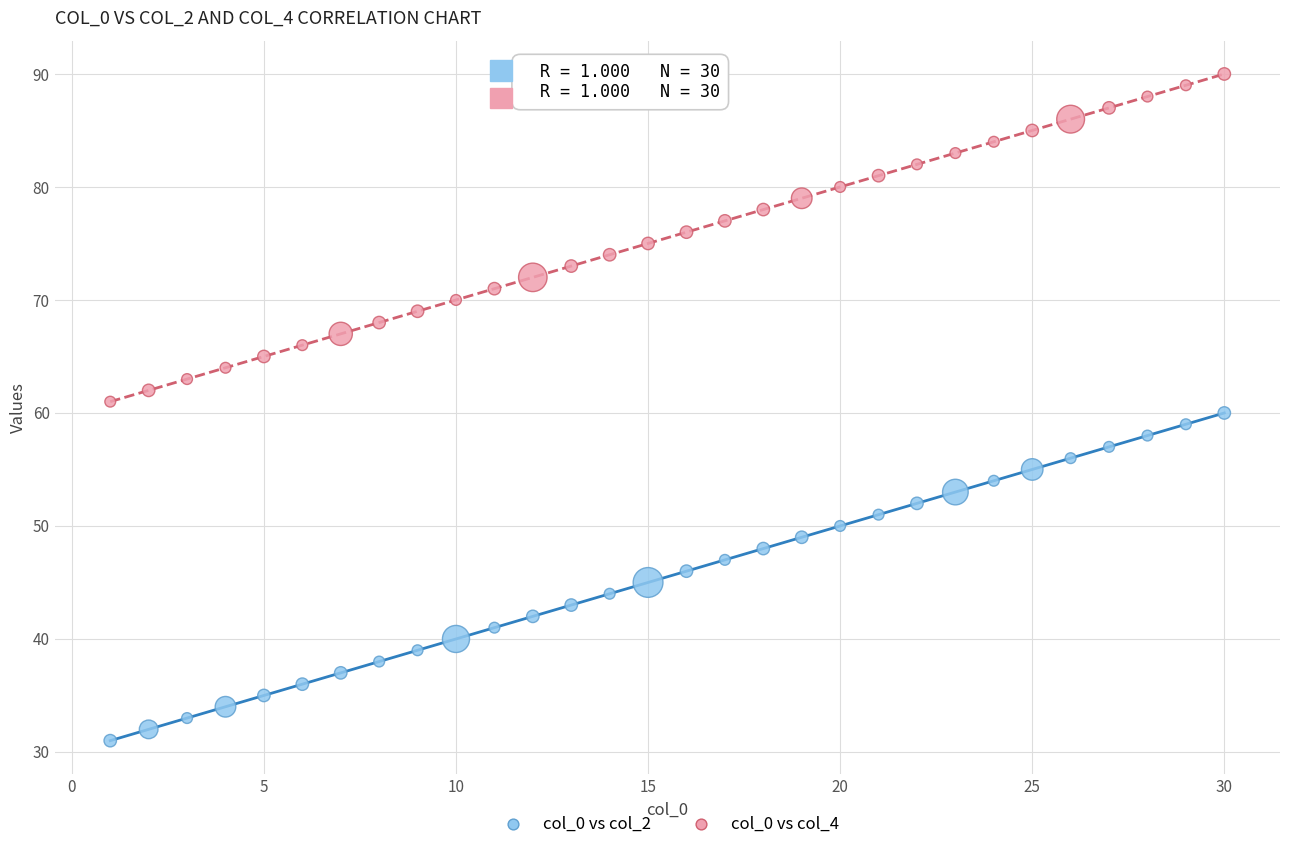

Which series contains the highest Y value?

col_0 vs col_4